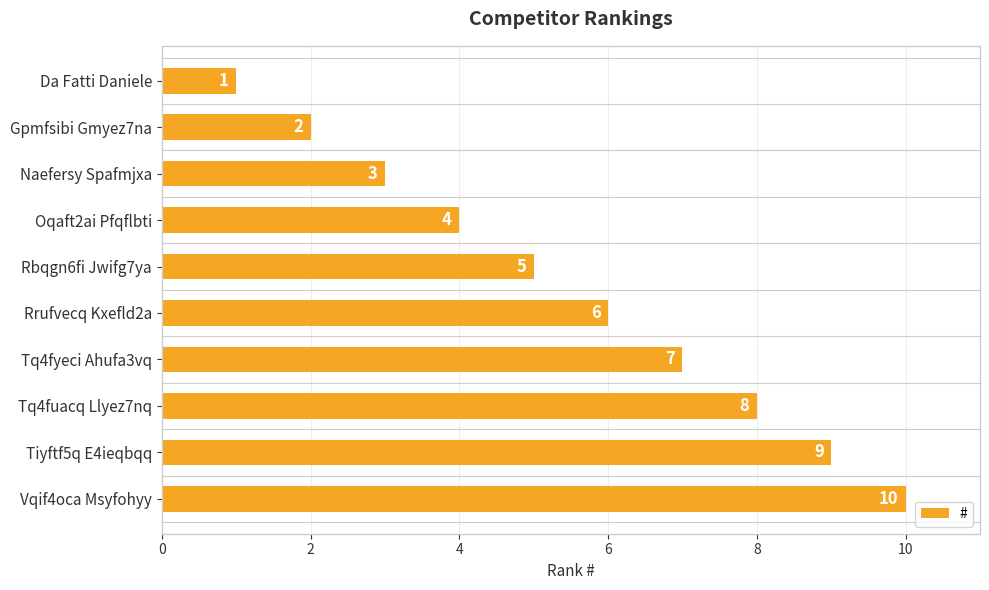

How many series are shown in this chart?

1